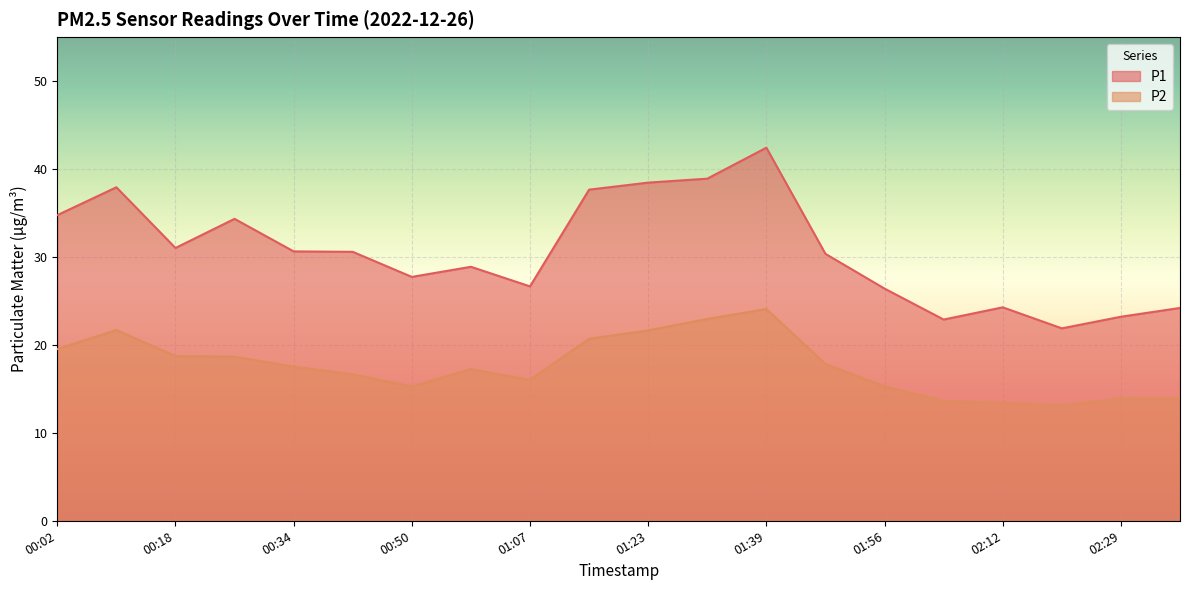

Which label corresponds to the largest value in the chart?

01:39